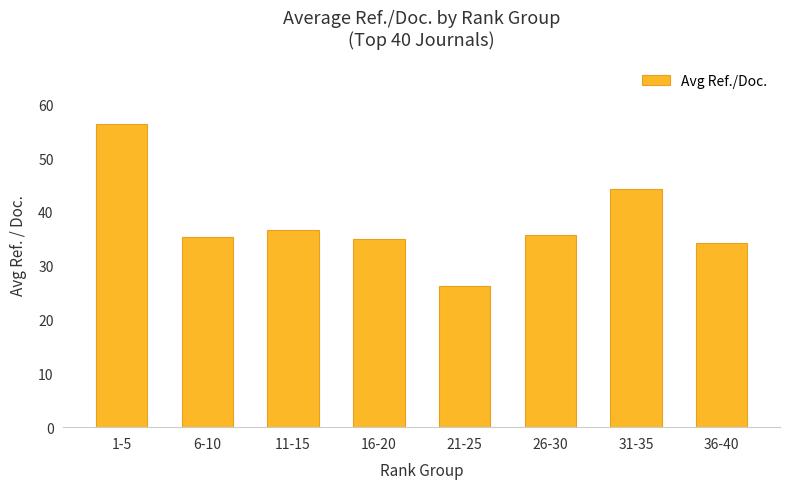

What is the ratio of the value at 21-25 to the value at 26-30?

0.7